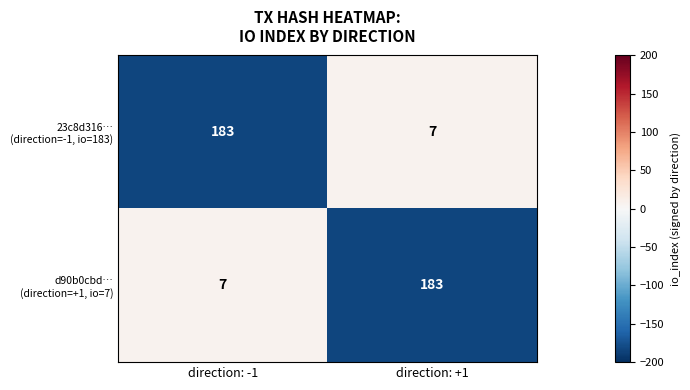

How many series are shown in this chart?

2